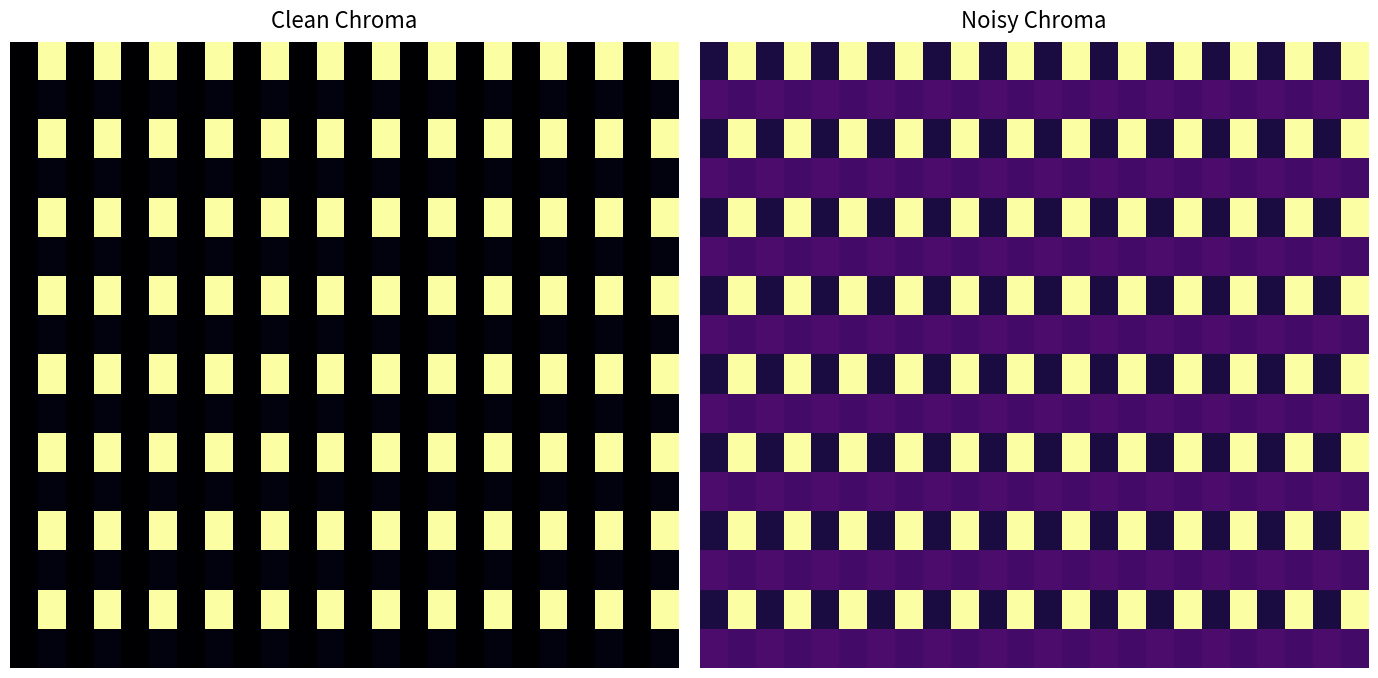

What is the sum of all 10 values?

13.3